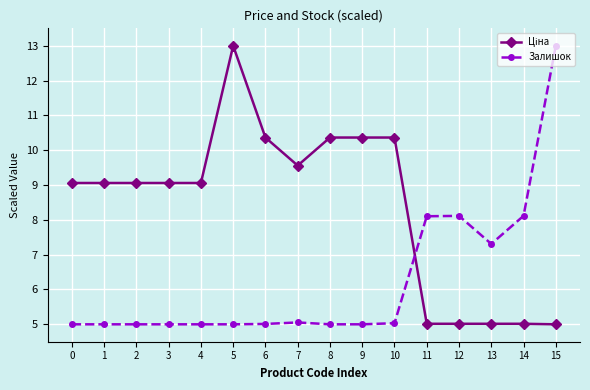

What is the difference between the highest and lowest values at 8?

5.4